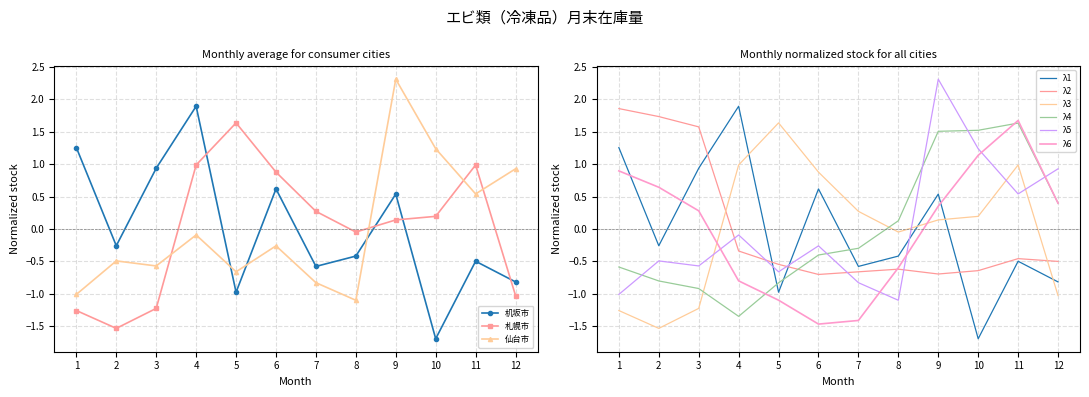

Where is the first local minimum for 大阪市?

4